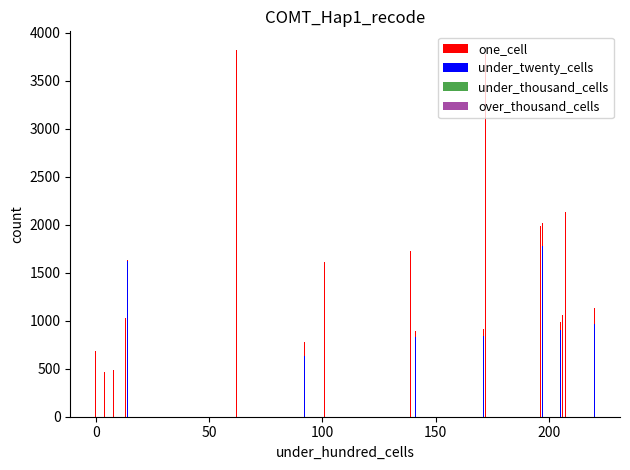

How many bars are there in each group?

4